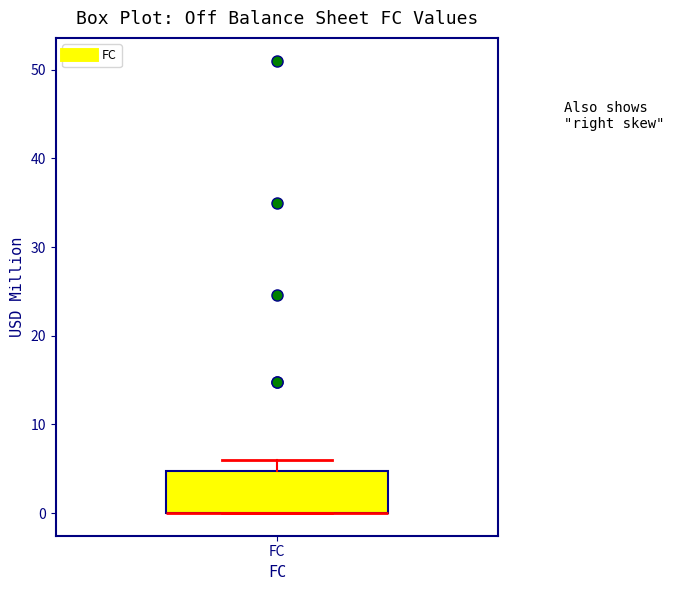

Where is the lower edge of the box for FC on the y-axis? The values are not printed on the chart, so give them approximately, as read against the axis.

0